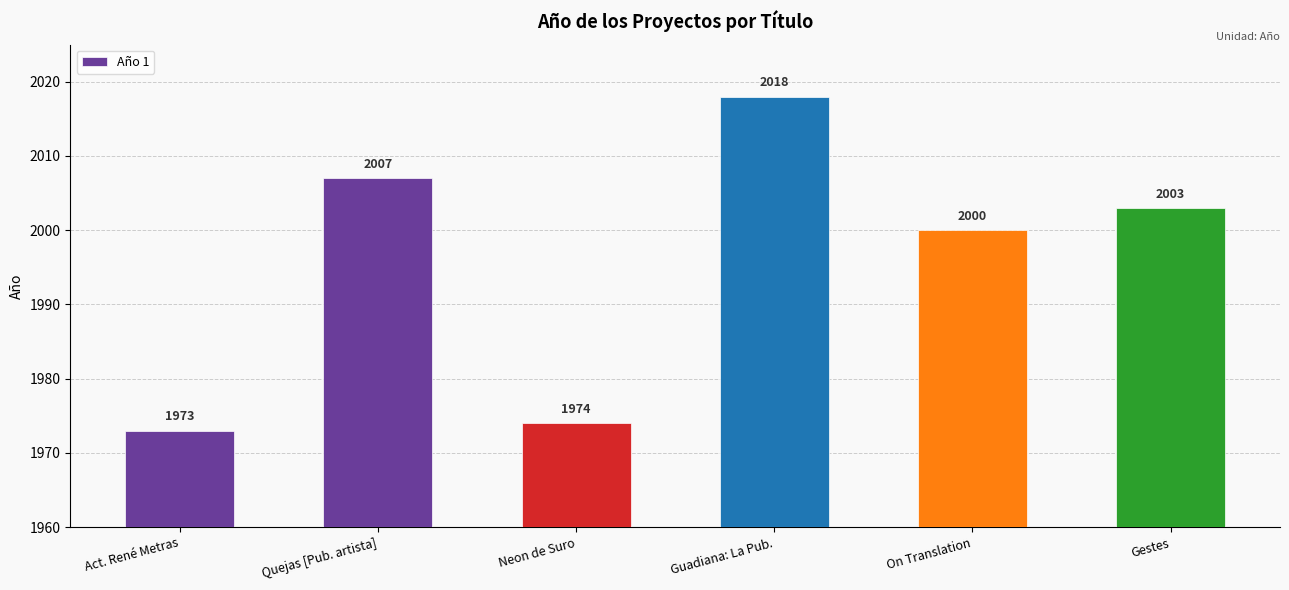

What is the label of the 3rd bar from the left?

Neon de Suro